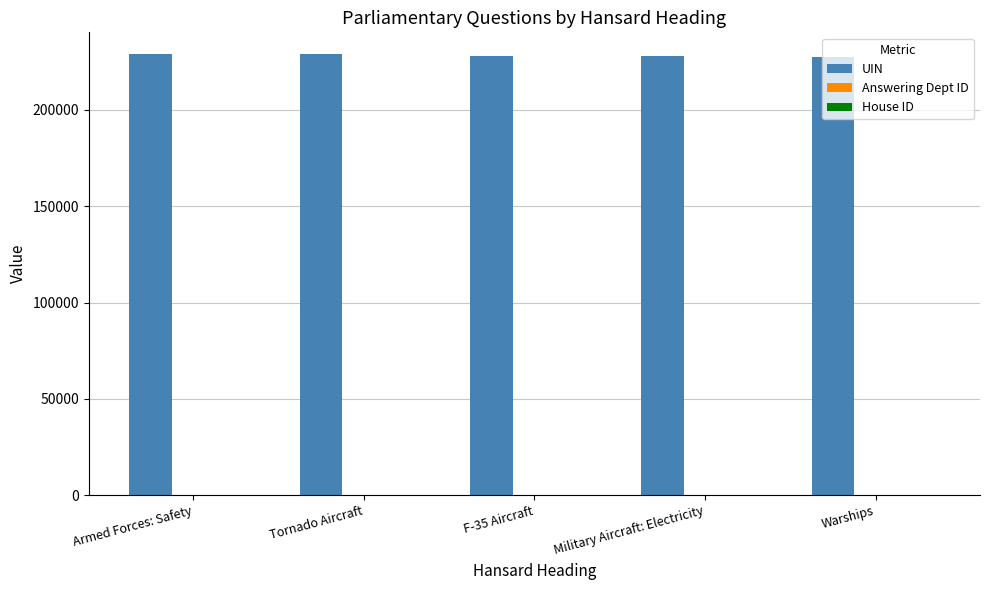

What is the highest value of the UIN series?

228801